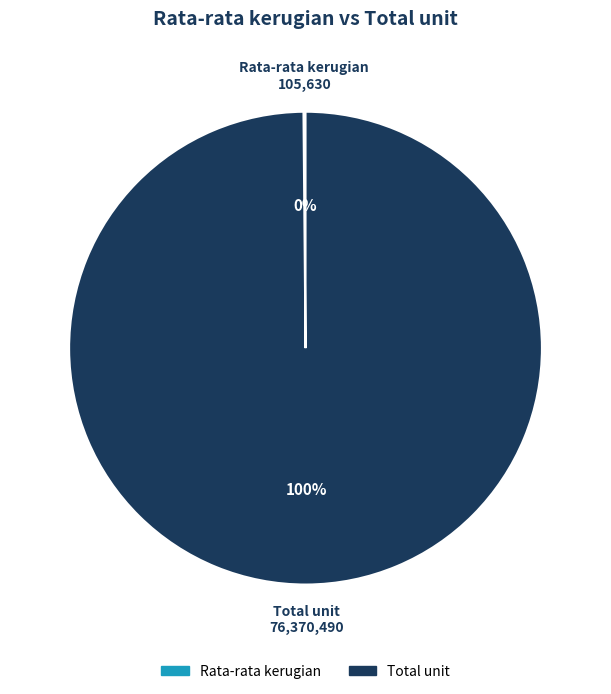

To the nearest percent, what is the average slice percentage?

50%